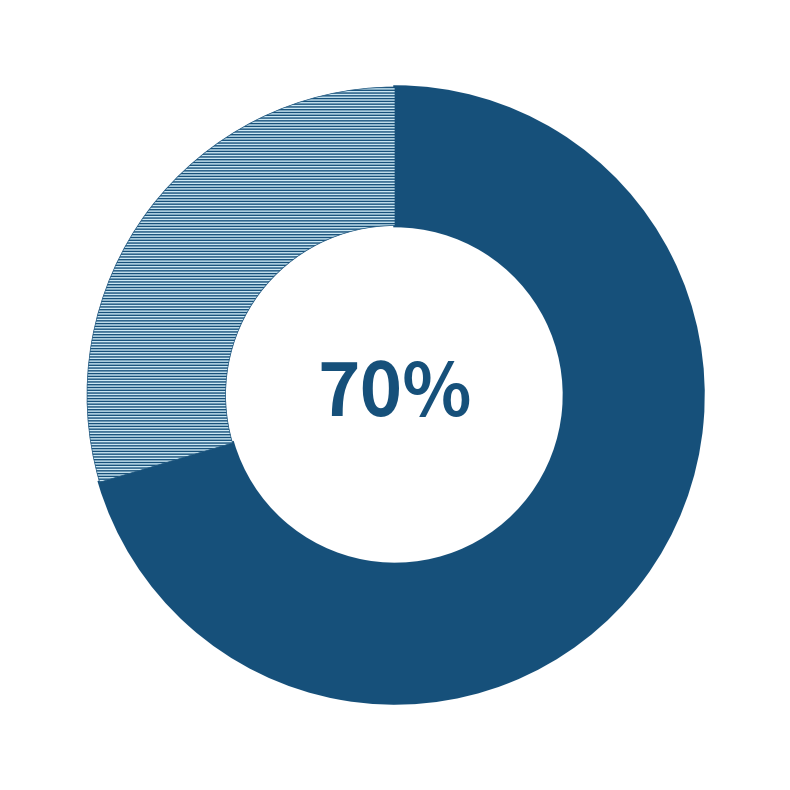

To the nearest percent, what is the average slice percentage?

50%